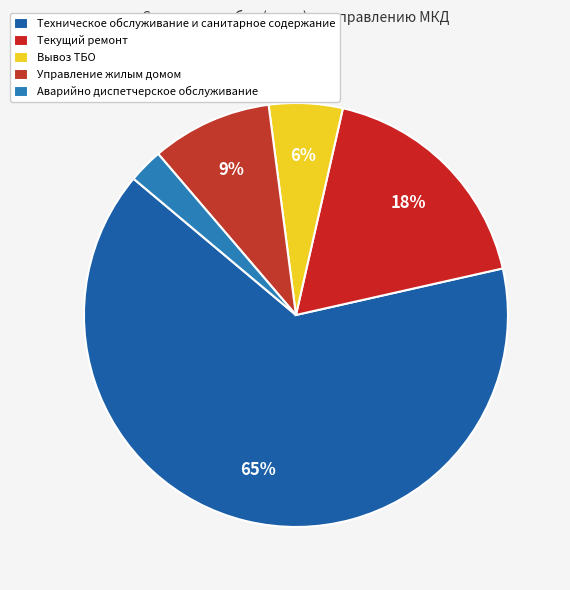

How many segments does this pie chart have?

5